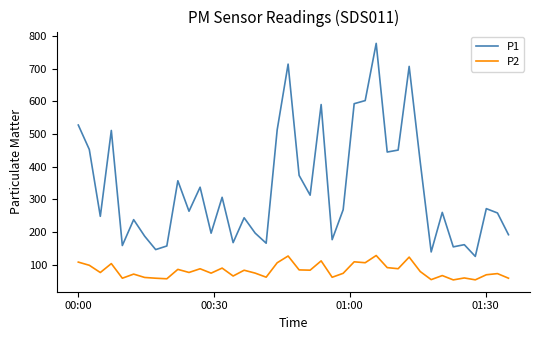

Which series has the widest spread of values?

P1